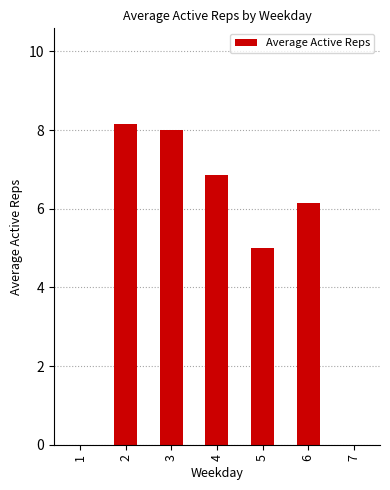

Are the bars grouped side by side (vs. stacked)?

No